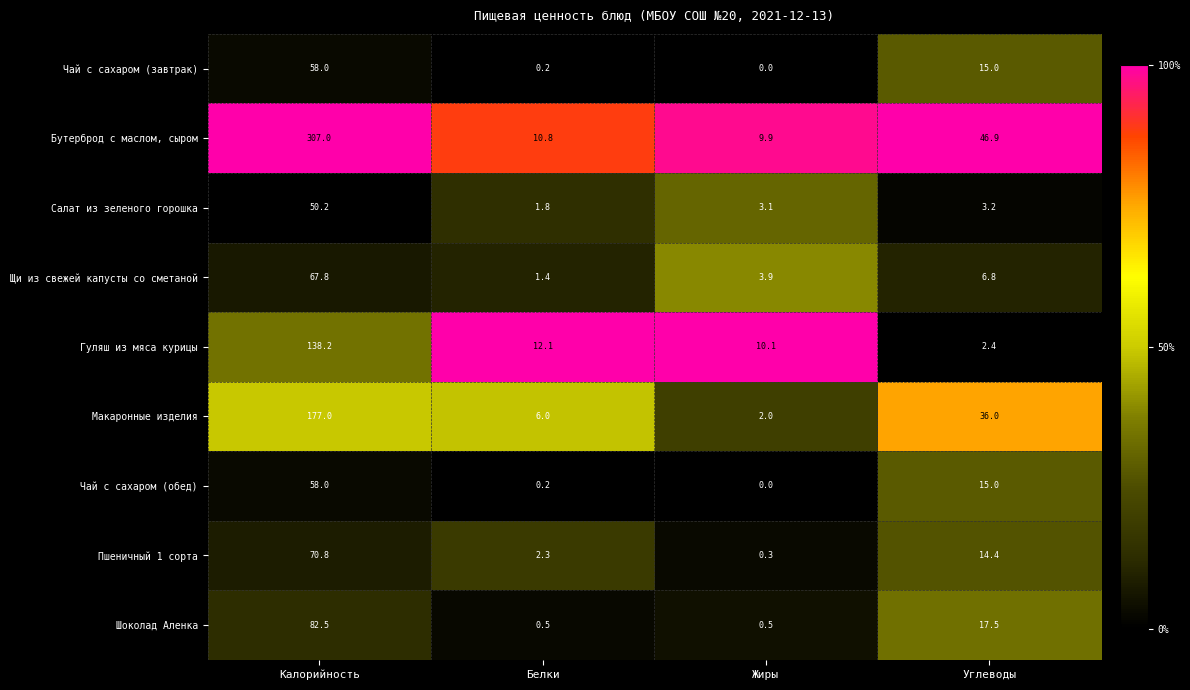

List the labels in order of Чай с сахаром (завтрак) value, smallest first.

Жиры, Белки, Углеводы, Калорийность